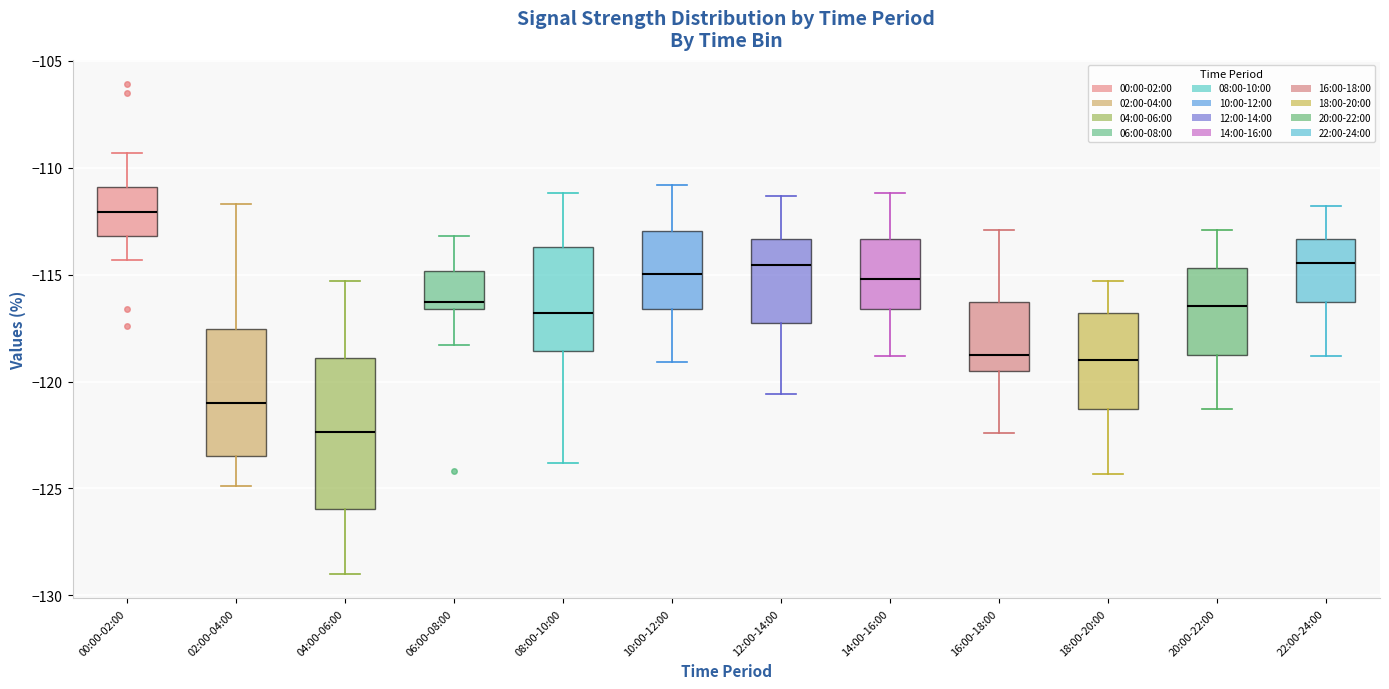

Reading left to right, read every box against the y-axis: the position of its median line, the range the box covers, and the ends of its whiskers. The values are not printed on the chart, so give them approximately, as read against the axis.

00:00-02:00: median -112.0, box -113.0 to -111.0, whiskers -114.5 to -109.5
02:00-04:00: median -121.0, box -123.5 to -117.5, whiskers -125.0 to -111.5
04:00-06:00: median -122.5, box -126.0 to -119.0, whiskers -129.0 to -115.5
06:00-08:00: median -116.5 (just above the box's lower edge), box -116.5 to -115.0, whiskers -118.5 to -113.0
08:00-10:00: median -117.0, box -118.5 to -113.5, whiskers -124.0 to -111.0
10:00-12:00: median -115.0, box -116.5 to -113.0, whiskers -119.0 to -111.0
12:00-14:00: median -114.5, box -117.0 to -113.5, whiskers -120.5 to -111.5
14:00-16:00: median -115.0, box -116.5 to -113.5, whiskers -119.0 to -111.0
16:00-18:00: median -118.5, box -119.5 to -116.5, whiskers -122.5 to -113.0
18:00-20:00: median -119.0, box -121.5 to -117.0, whiskers -124.5 to -115.5
20:00-22:00: median -116.5, box -119.0 to -114.5, whiskers -121.5 to -113.0
22:00-24:00: median -114.5, box -116.5 to -113.5, whiskers -119.0 to -112.0